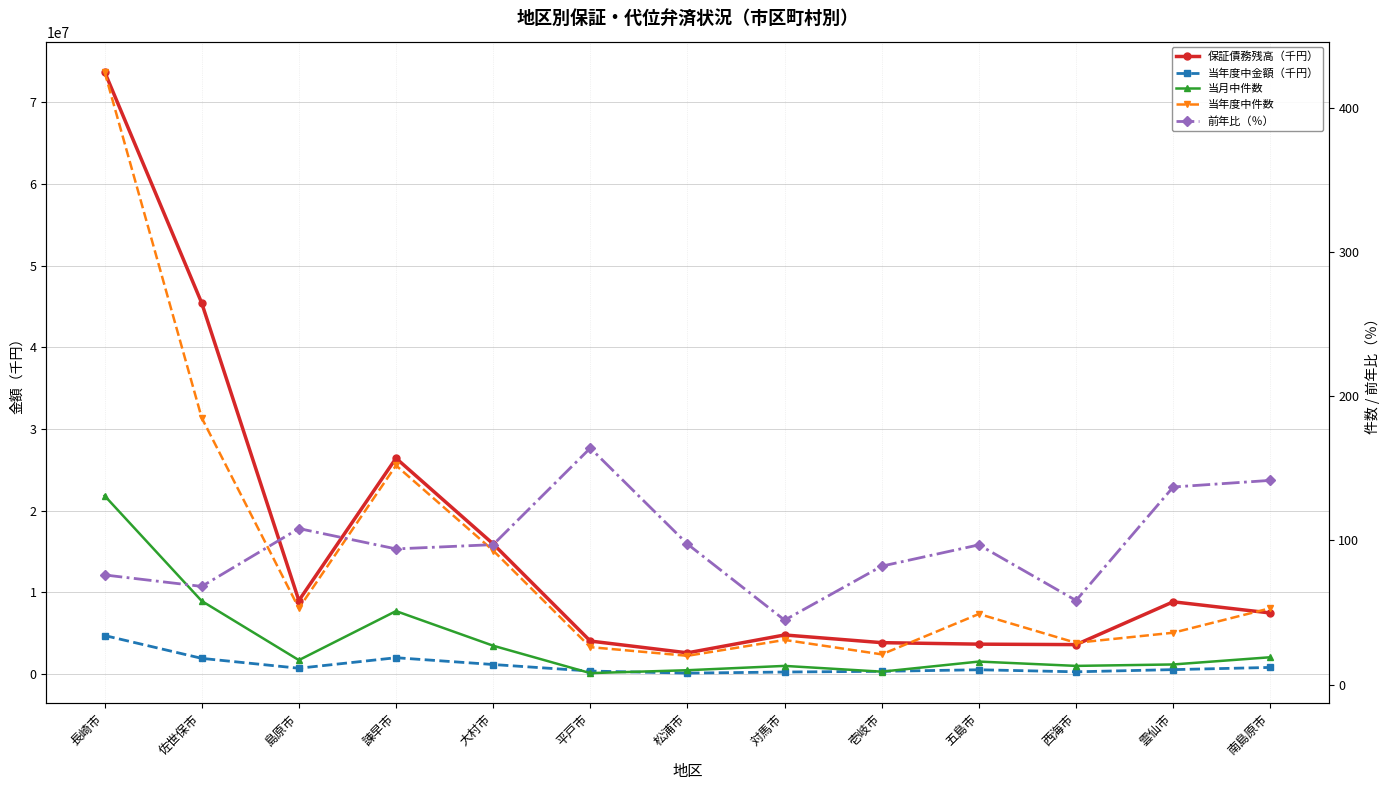

The value of 前年比（％） at 長崎市 is 76.1. True or false?

True